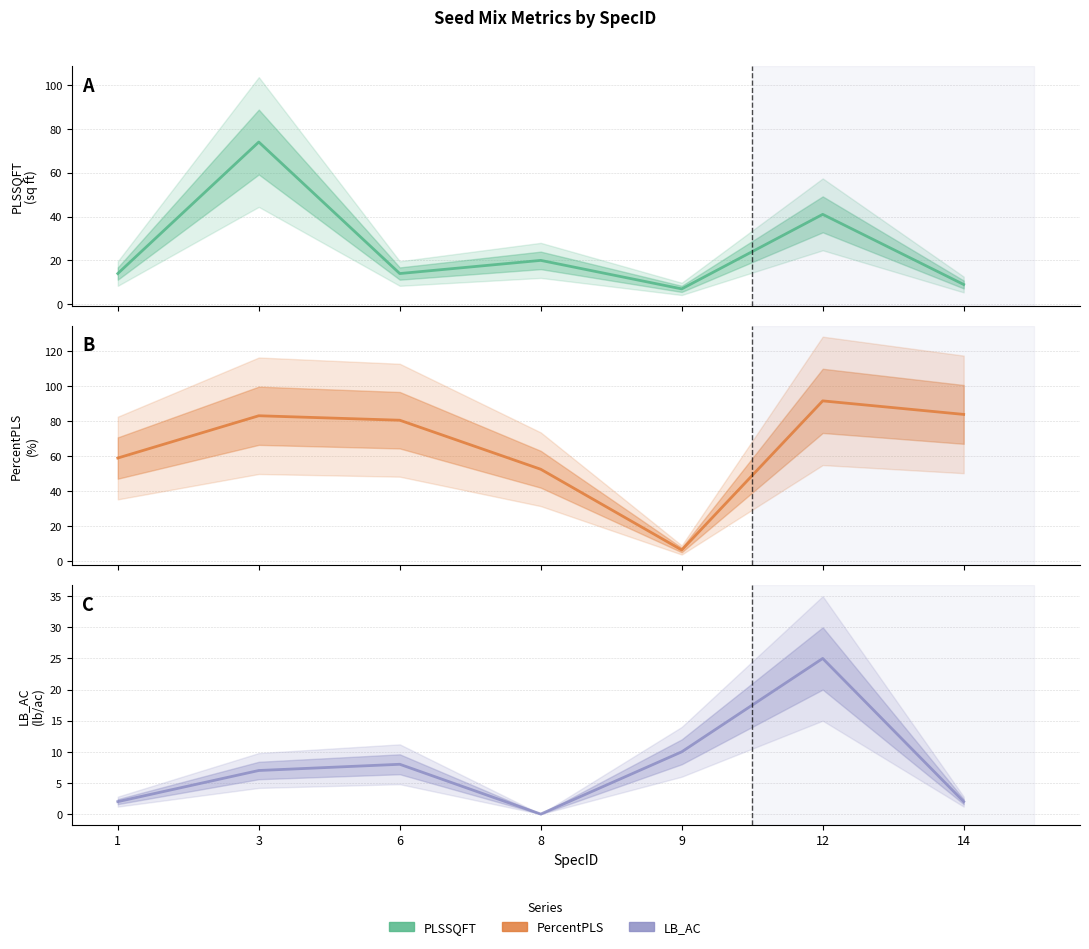

Reading left to right, extract all data points from this chart.

PLSSQFT: 1=14.0	3=74.0	6=14.0	8=20.0	9=7.0	12=41.0	14=9.0
PercentPLS: 1=59.0	3=83.2	6=80.6	8=52.6	9=6.5	12=91.7	14=83.9
LB_AC: 1=2.0	3=7.0	6=8.0	8=0.0	9=10.0	12=25.0	14=2.0